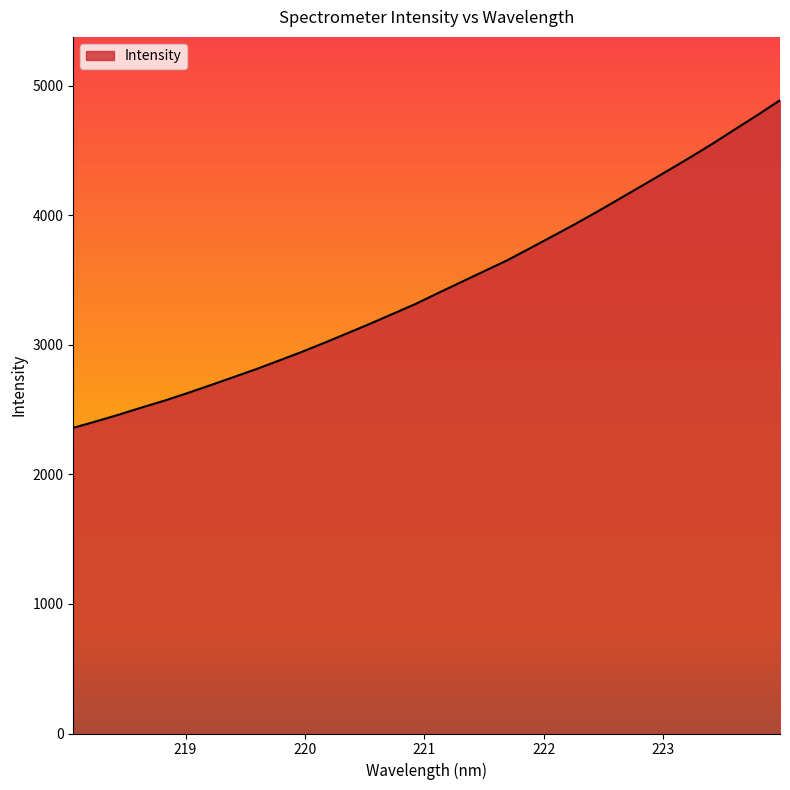

What is the difference between the maximum and minimum values?

2528.0